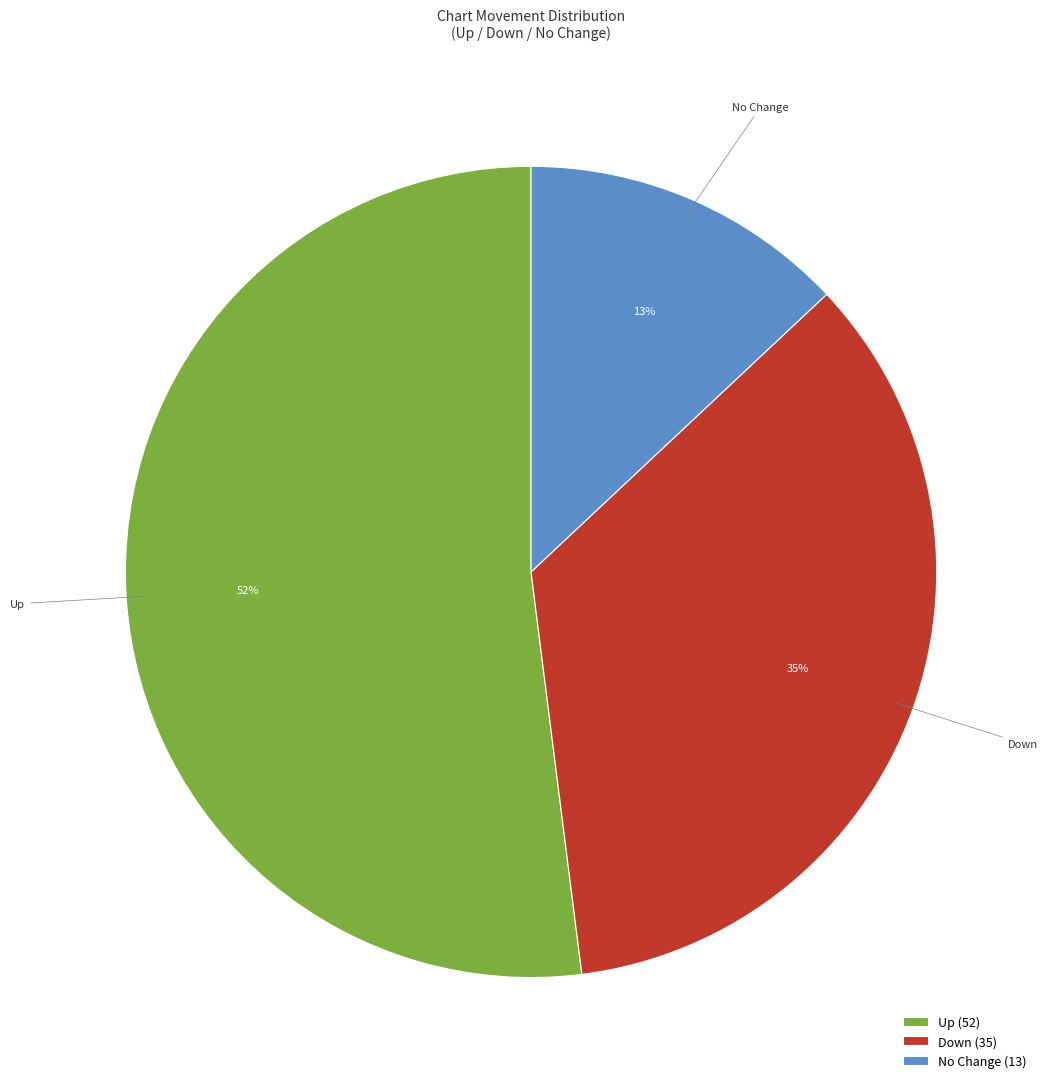

Is it true that No Change is 13% of the pie?

True